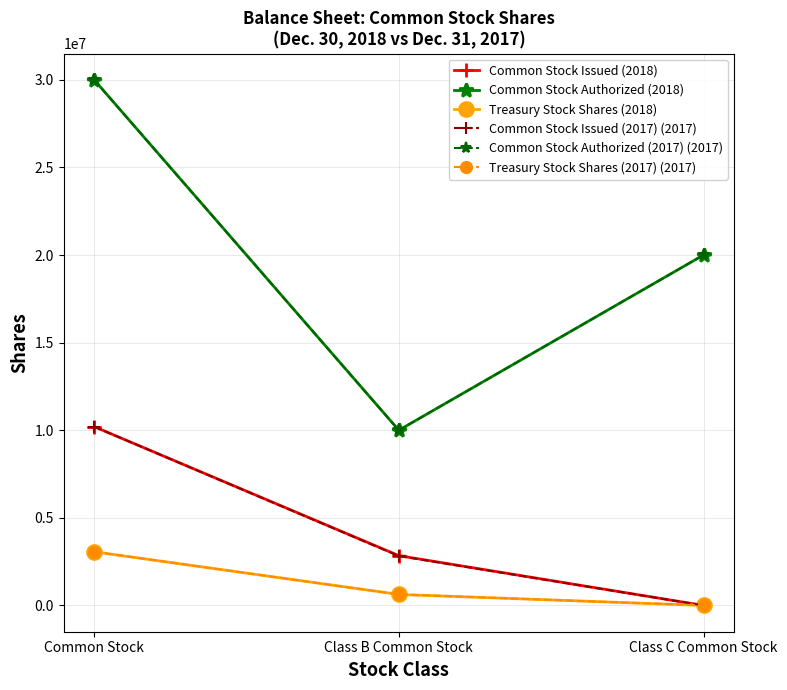

Is this an area chart (filled region under the line)?

No